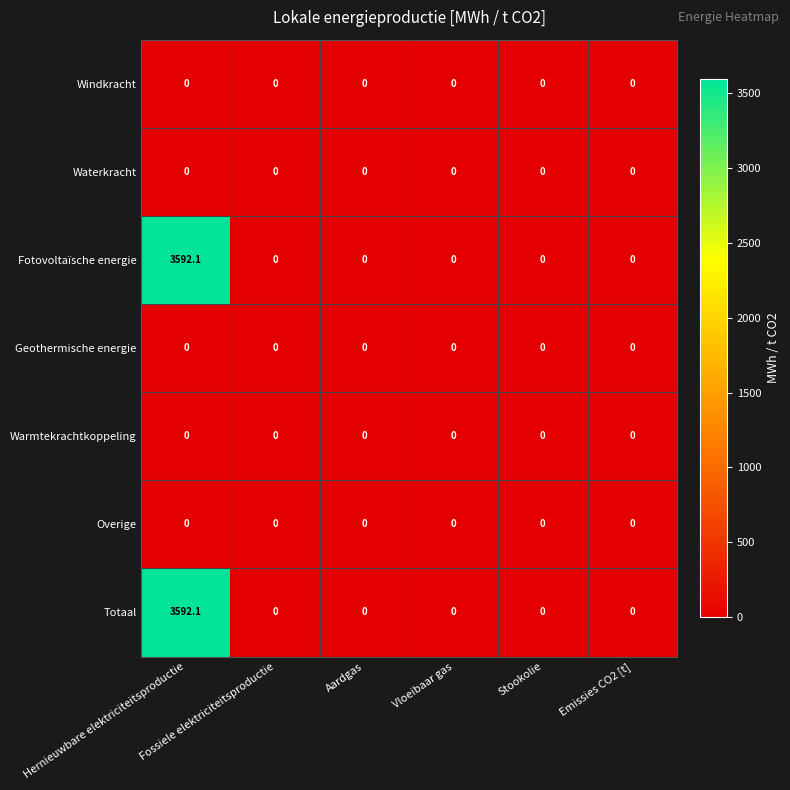

What is the highest value of the Totaal series?

3592.1